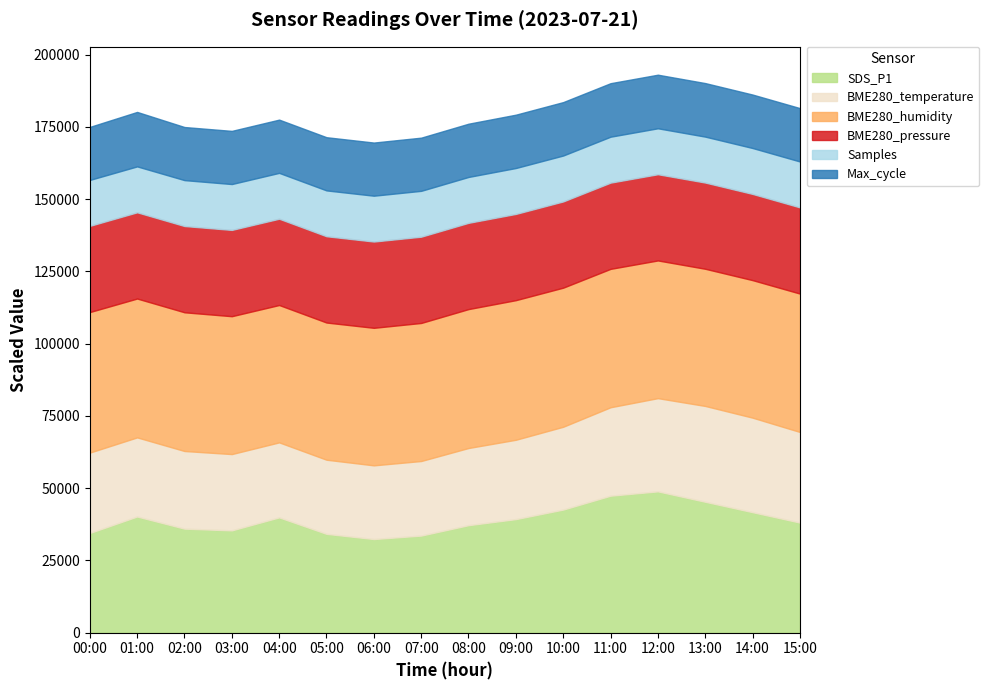

What is the label of the 3rd point from the right?

13:00